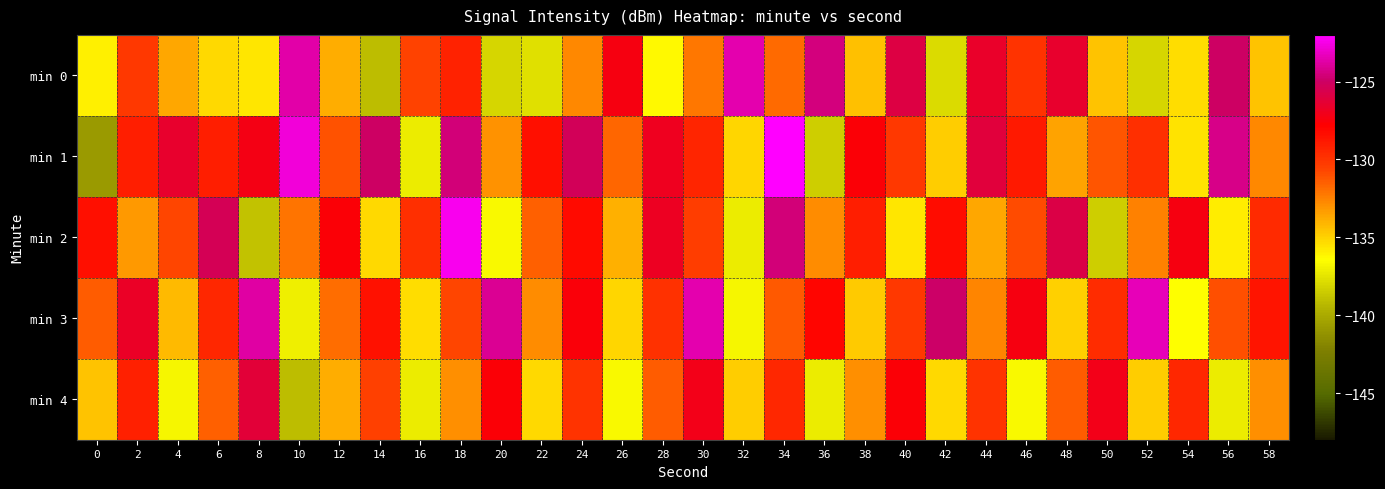

Rank the series at 4 from lowest to highest value.

min 4, min 3, min 0, min 2, min 1